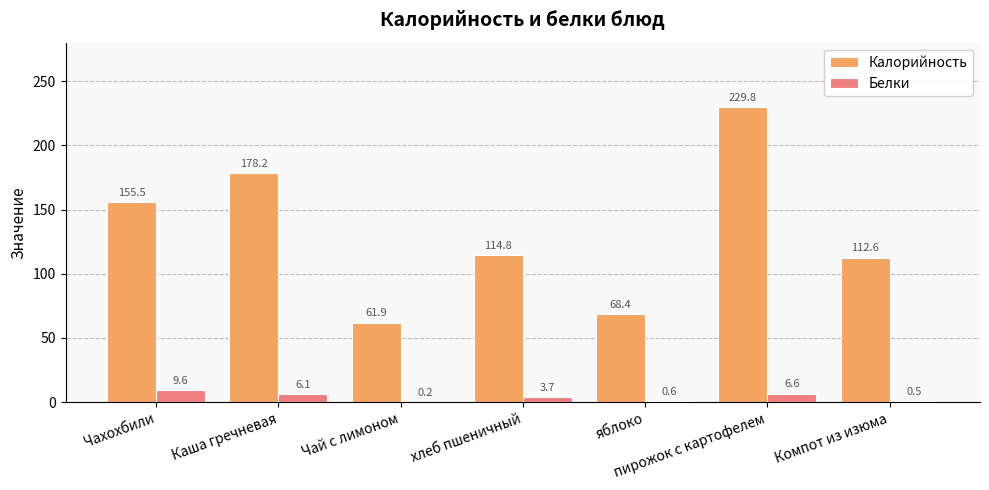

True or false: Калорийность has a value of 68.4 at яблоко.

True